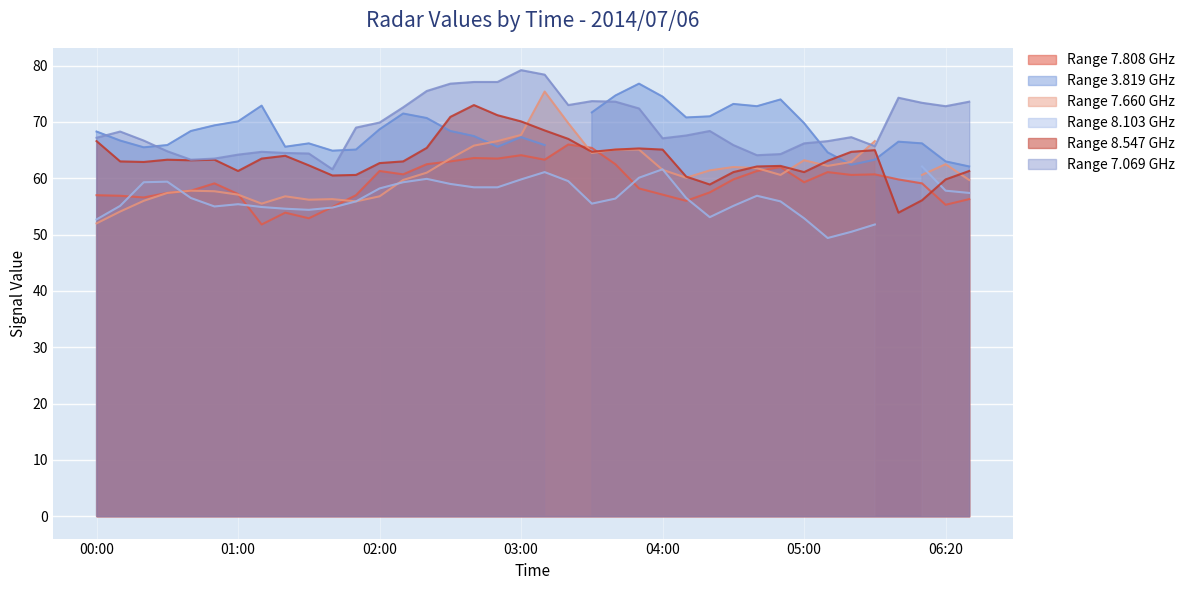

What is the approximate value of 7.808 at 2014/07/06 03:20?

66.0